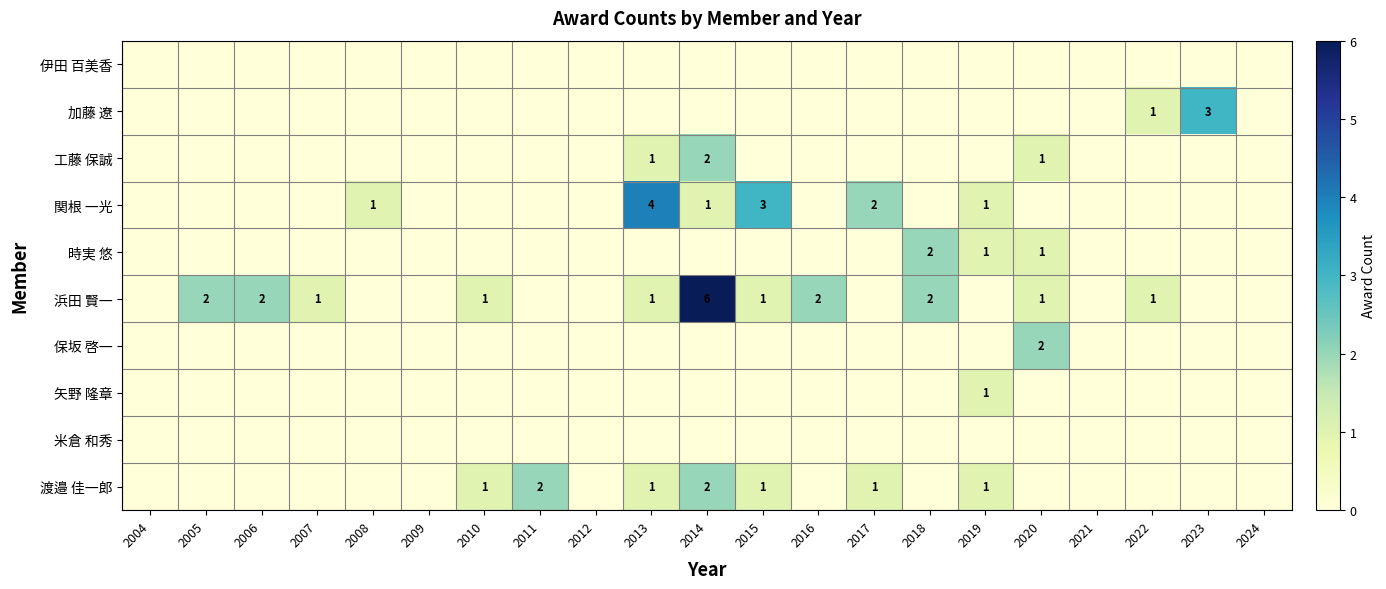

What is the spread (max minus min) of values at 2005?

2